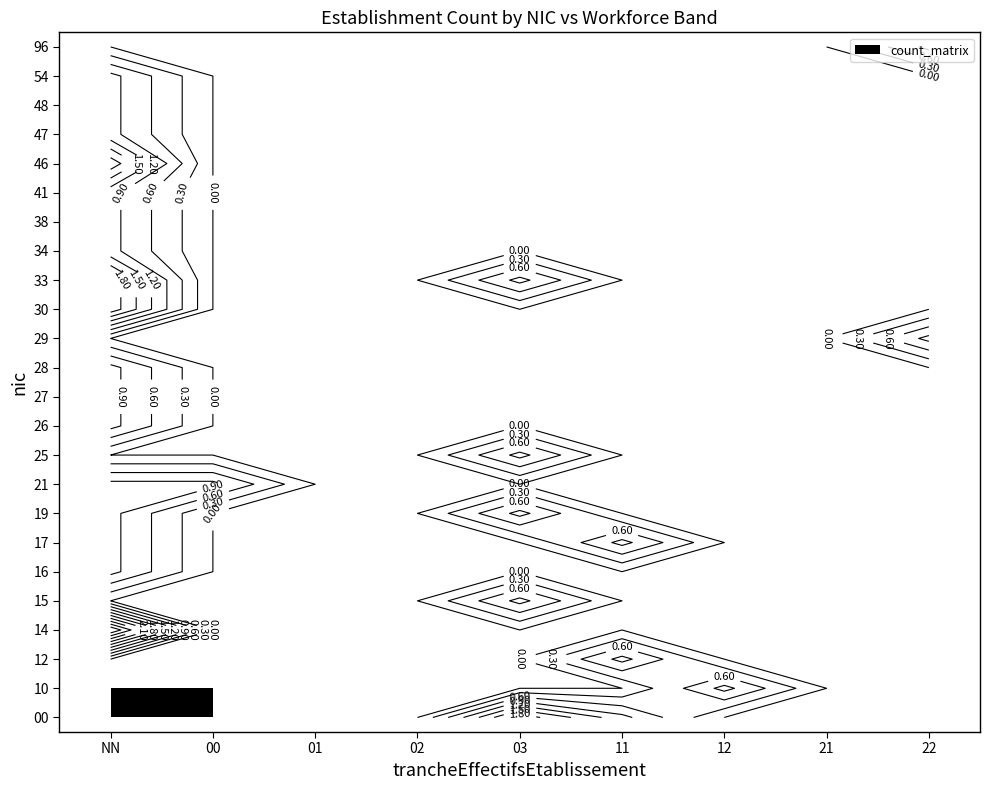

At how many categories does at least one series exceed 0?

6